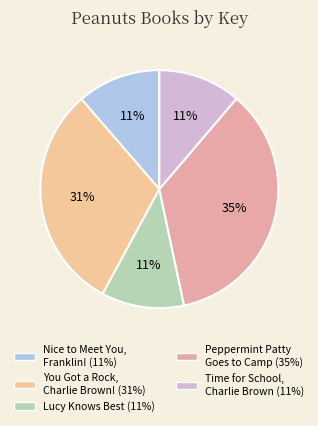

Is there any slice that represents more than half of the pie?

No